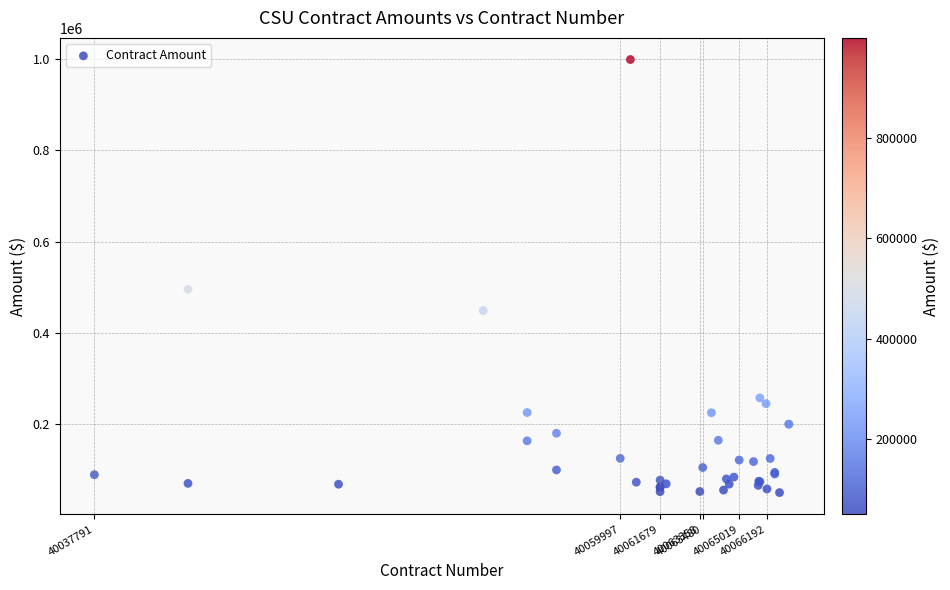

What Y value in the scatter plot is closest to 524648?

495641.4